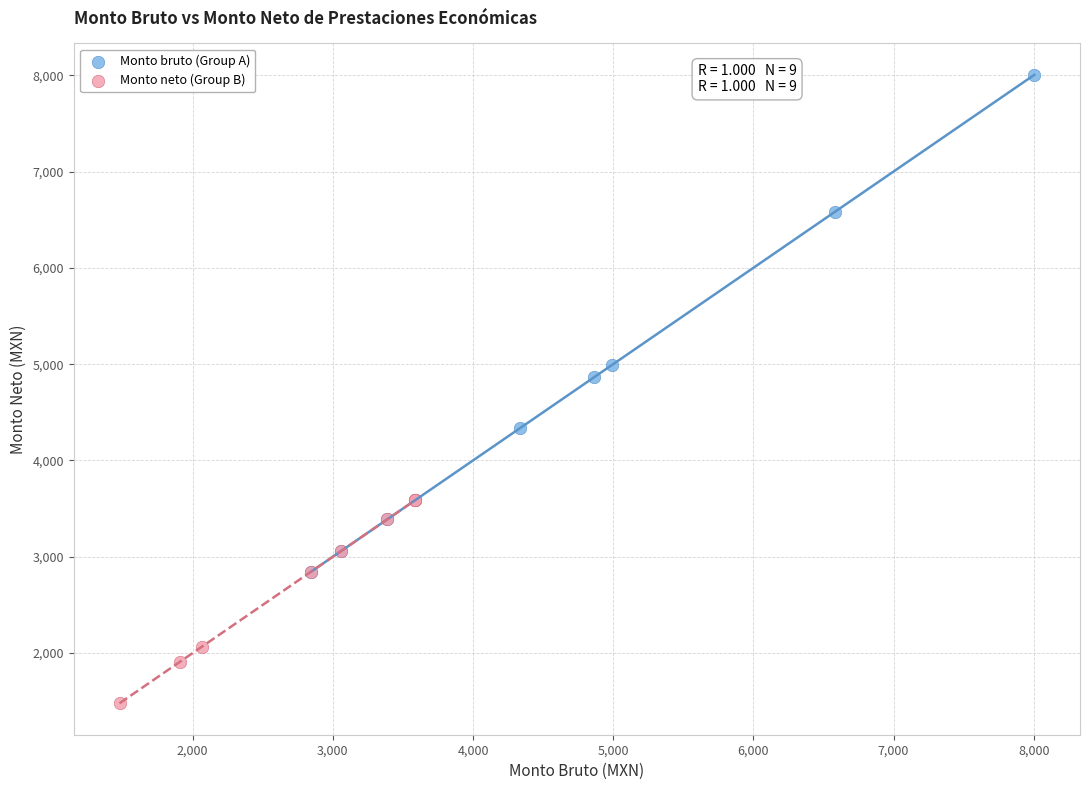

Which series contains the lowest Y value?

Monto neto (Group B)